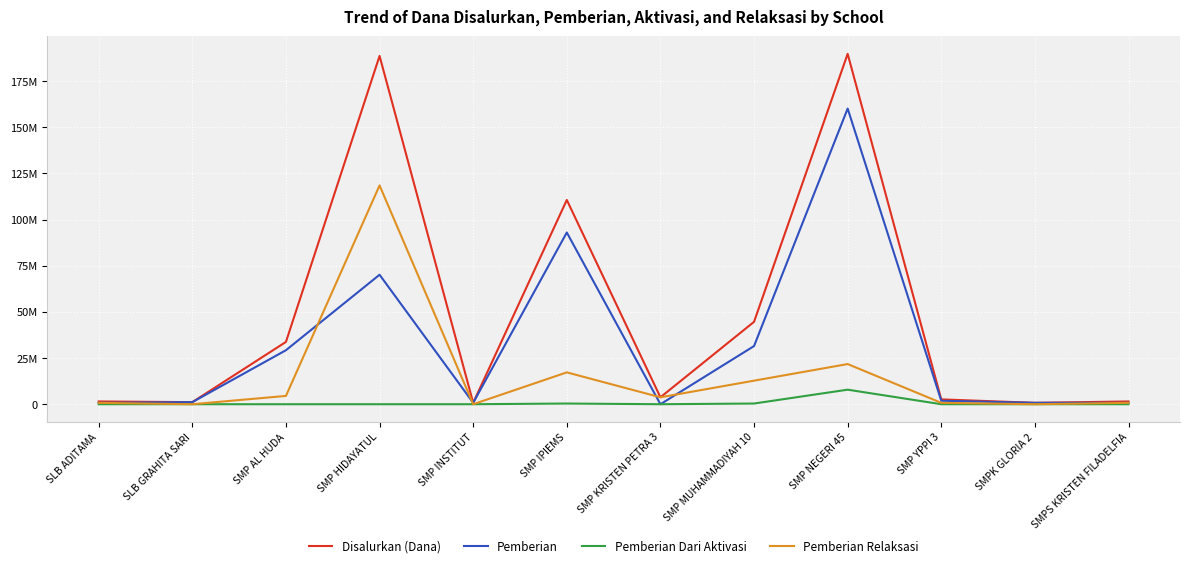

Is the value of Pemberian Relaksasi at SMP KRISTEN PETRA 3 greater than the value of Disalurkan (Dana) at SMP KRISTEN PETRA 3?

No